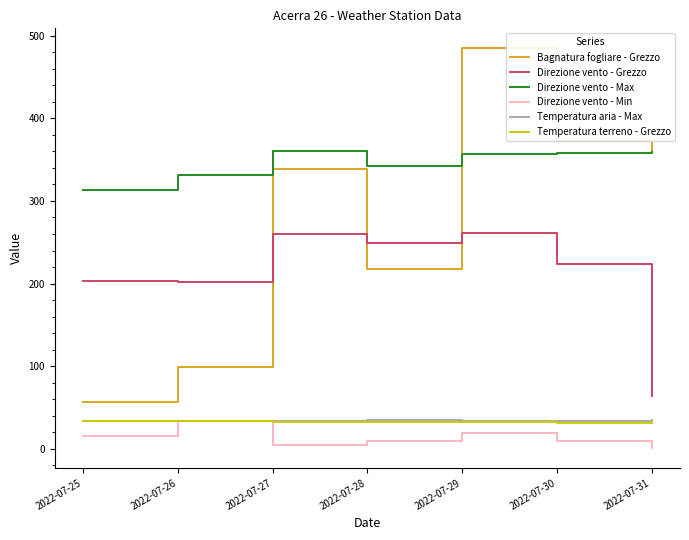

True or false: Direzione vento - Grezzo has more than 0 interior local peaks.

True